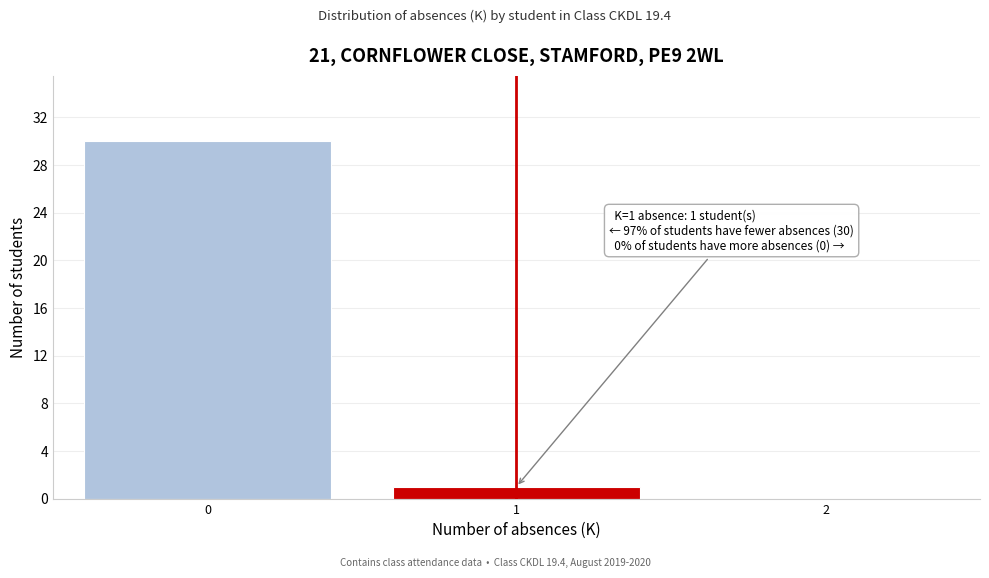

Reading left to right, extract all data points from this chart.

0=30	1=1	2=0